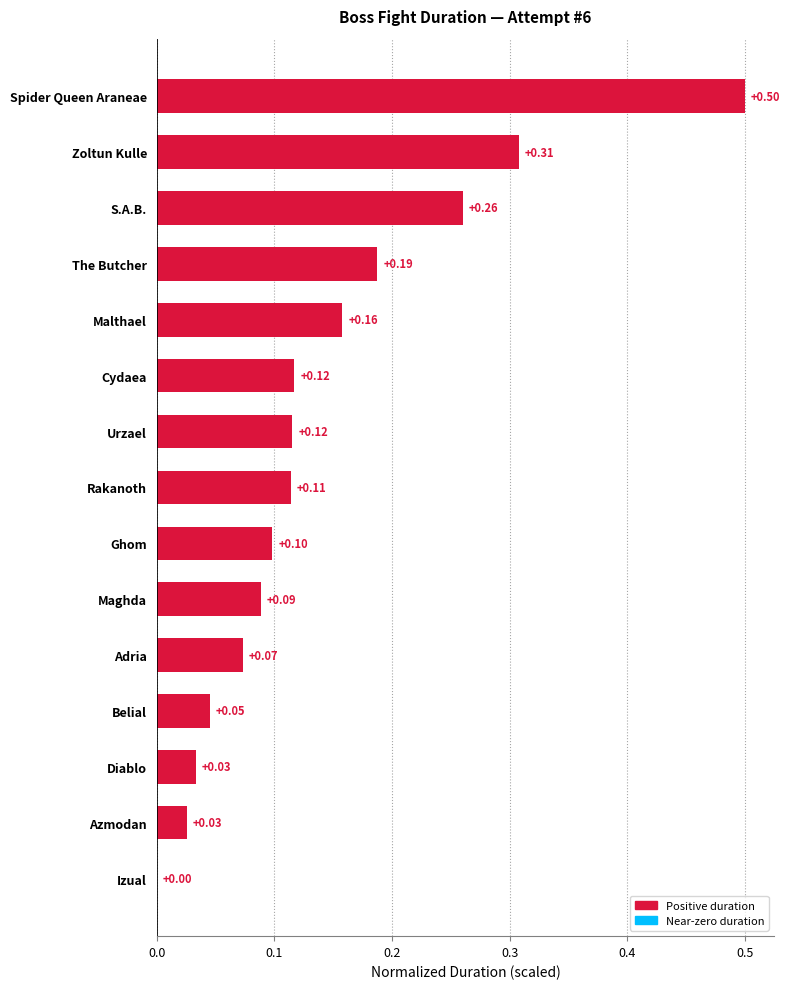

What is the sum of all values?

2.1